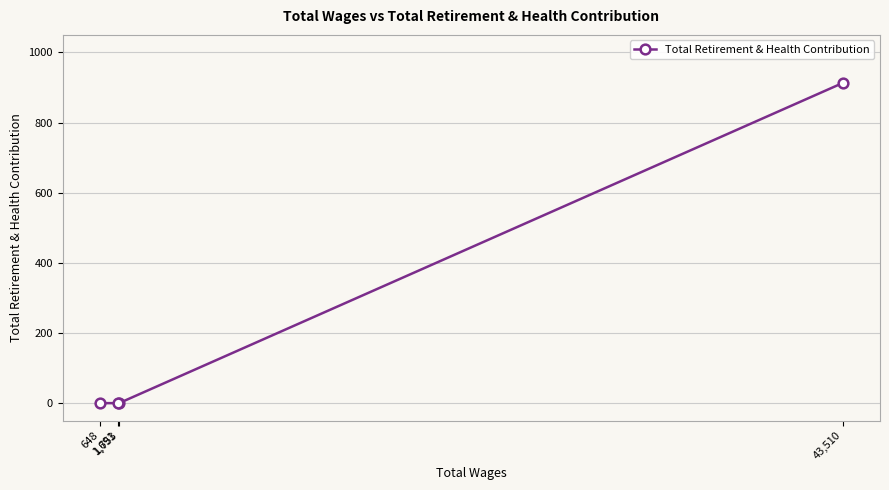

True or false: there are more than 2 points higher than both neighbors.

False